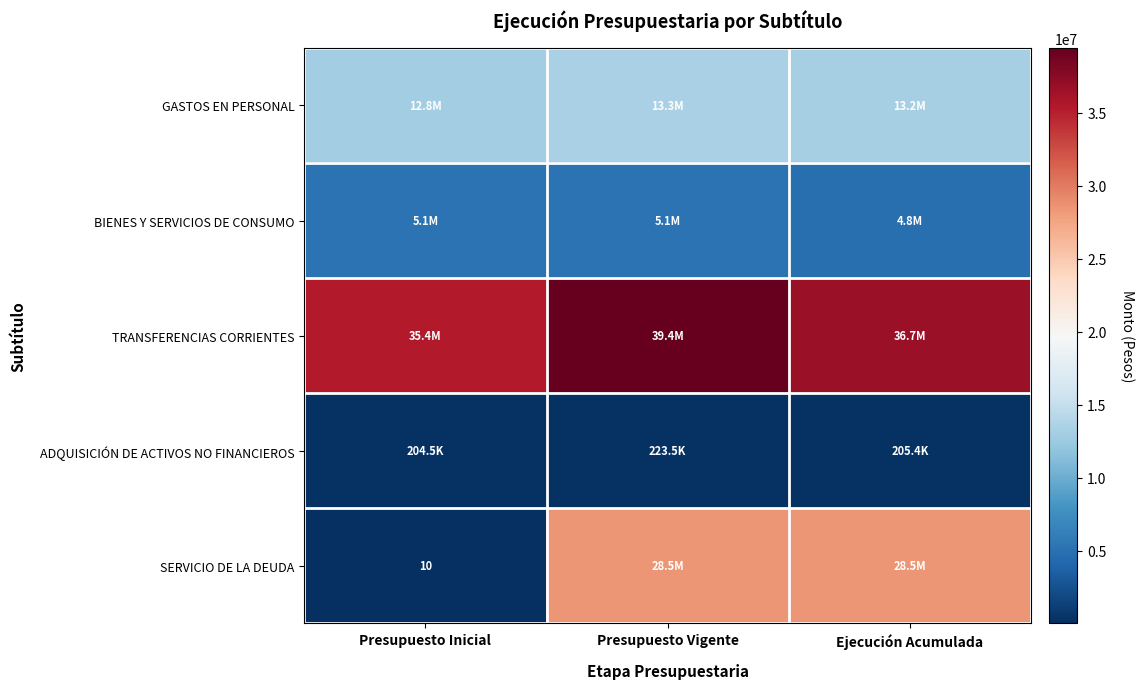

Between Presupuesto Inicial and Presupuesto Vigente, which is larger?

Presupuesto Vigente